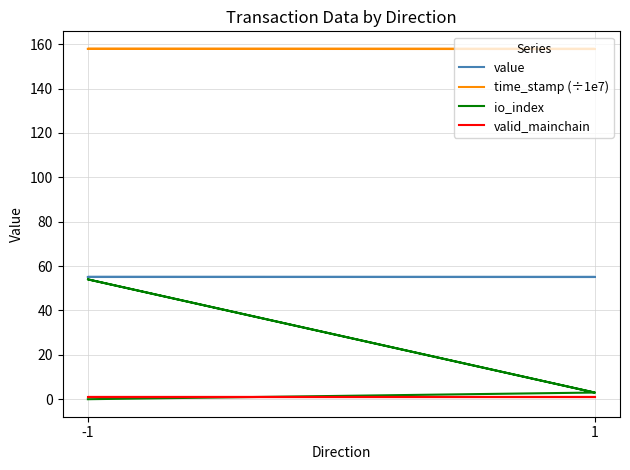

Is the value of valid_mainchain at -1 greater than the value of value at -1?

No